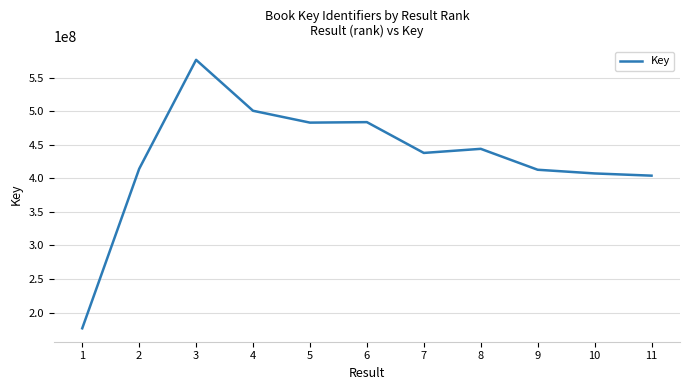

Between 10 and 5, which is larger?

5